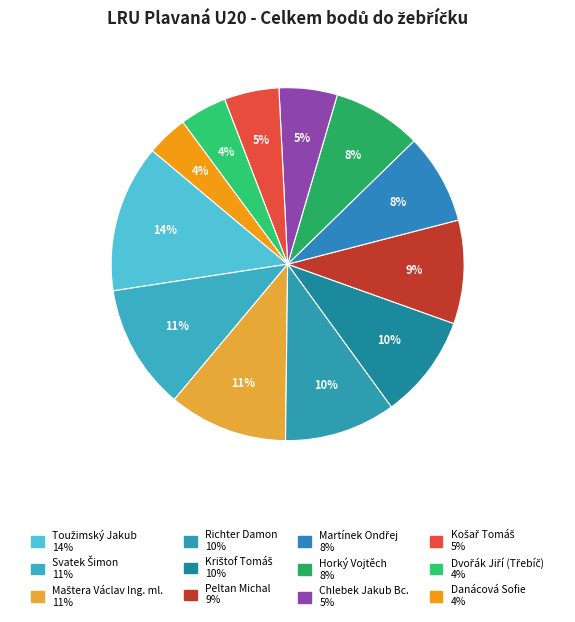

True or false: Richter Damon accounts for 10% of the total.

True